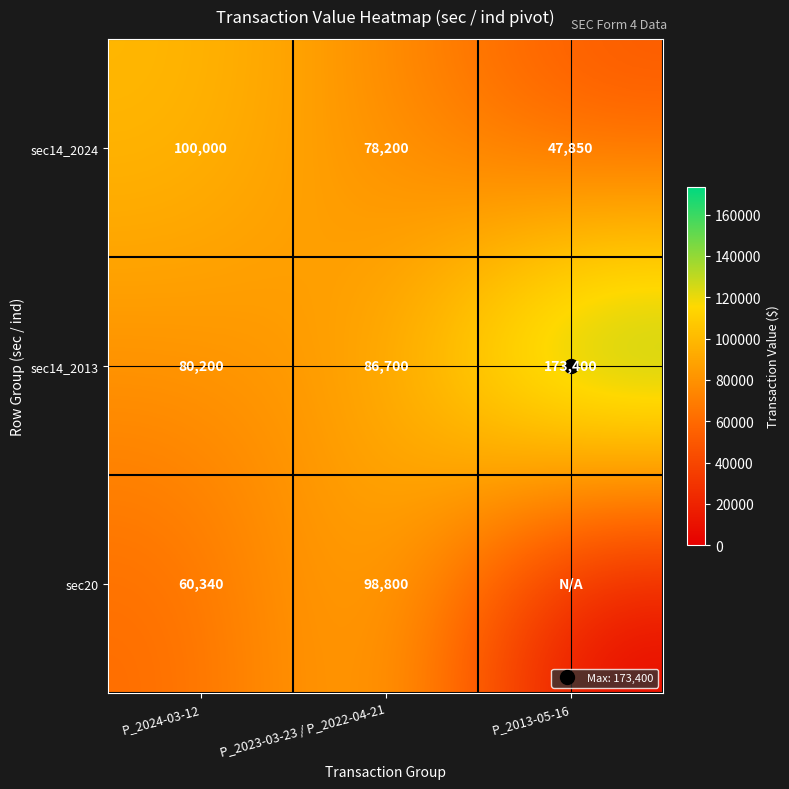

Rank the series by their average value, from highest to lowest.

sec14_2013, sec14_2024, sec20